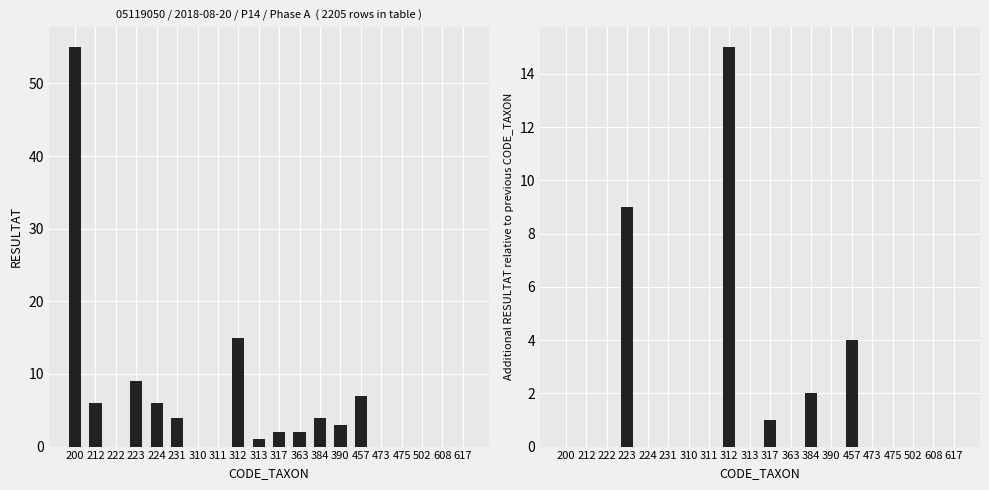

Rank the series by their maximum value, from highest to lowest.

RESULTAT, Delta RESULTAT